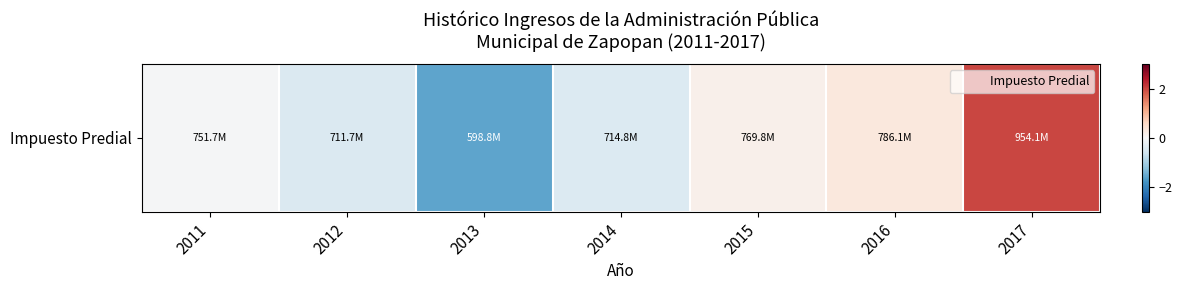

The chart shows a value of -0.5 at 2013. True or false?

False